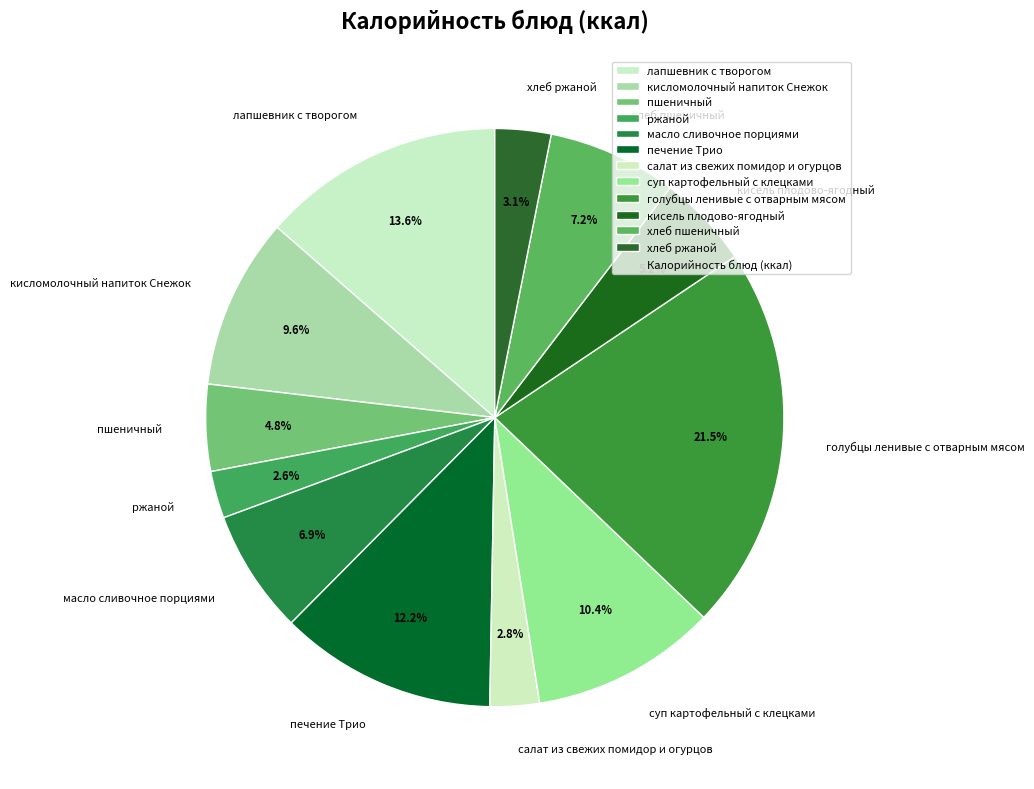

Do хлеб пшеничный and суп картофельный с клецками together represent more than half of the pie?

No